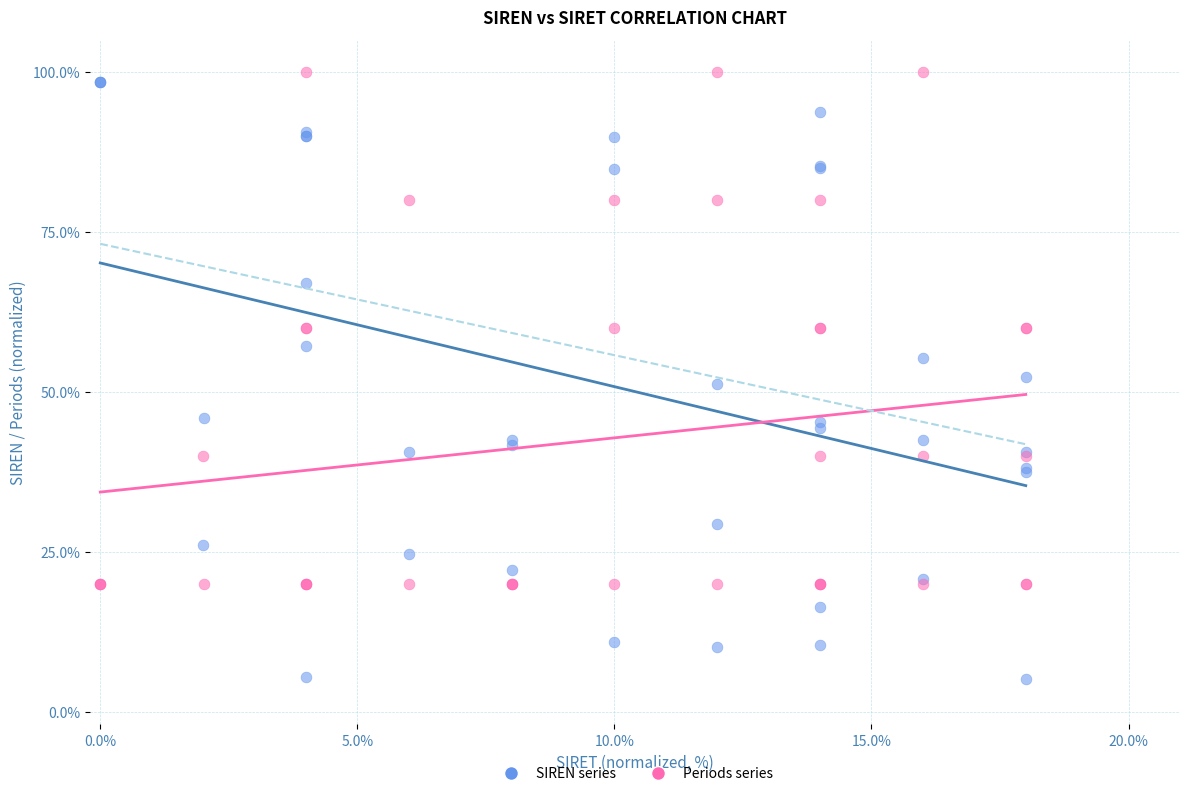

Which series contains the lowest Y value?

SIREN series